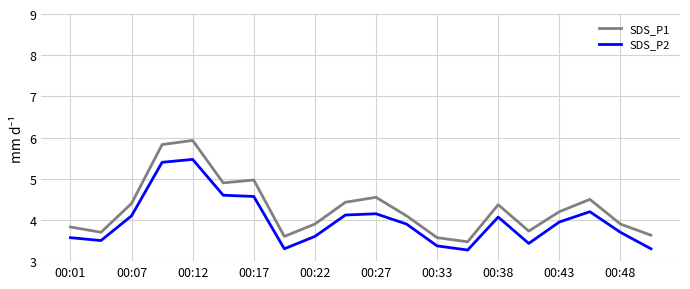

Which series has the largest total across all categories?

SDS_P1